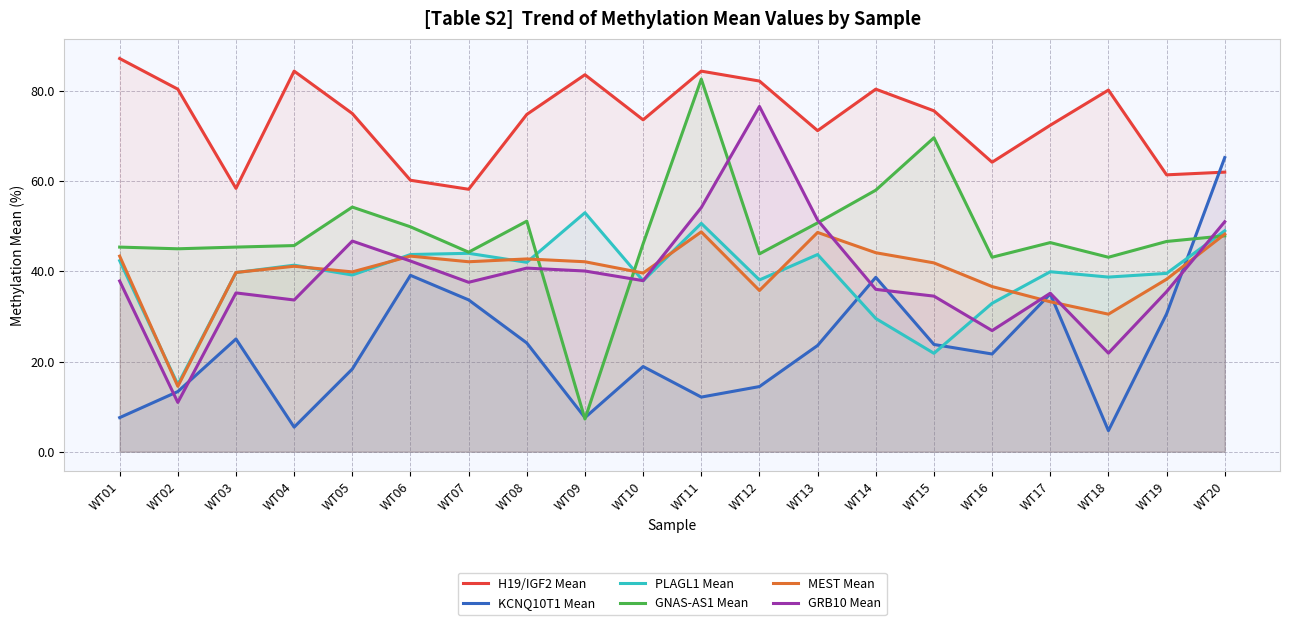

How many lines are shown in the chart?

6